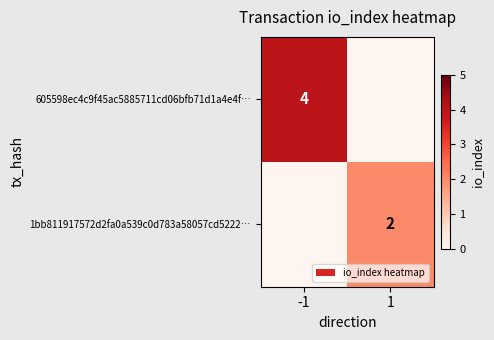

What is the total value across all series at -1?

4